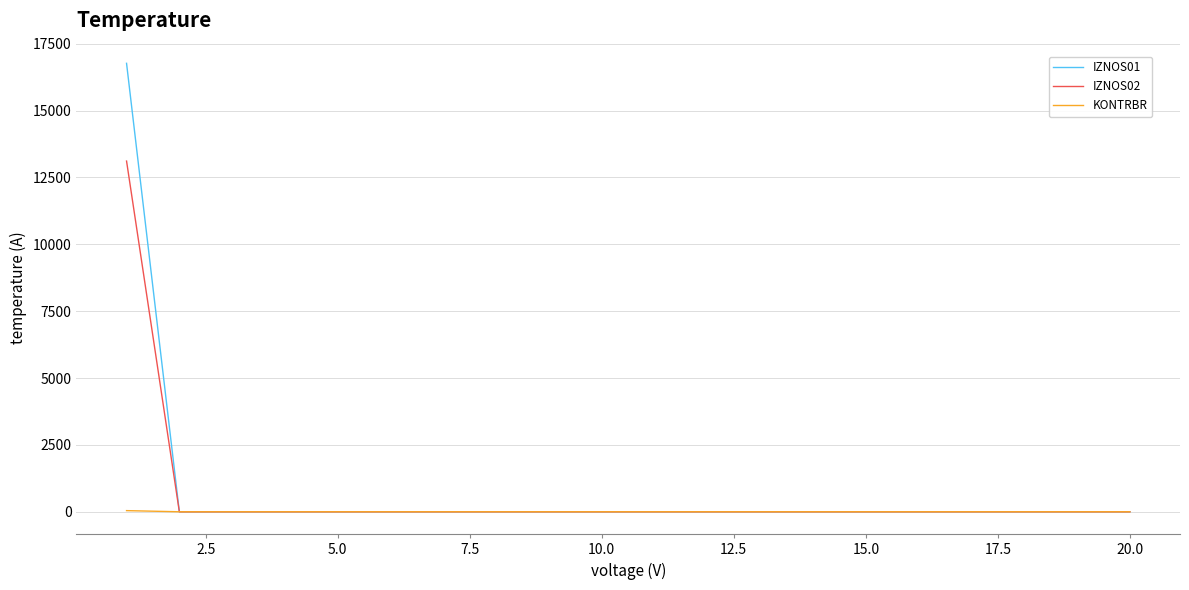

Does the chart have visible grid lines?

Yes